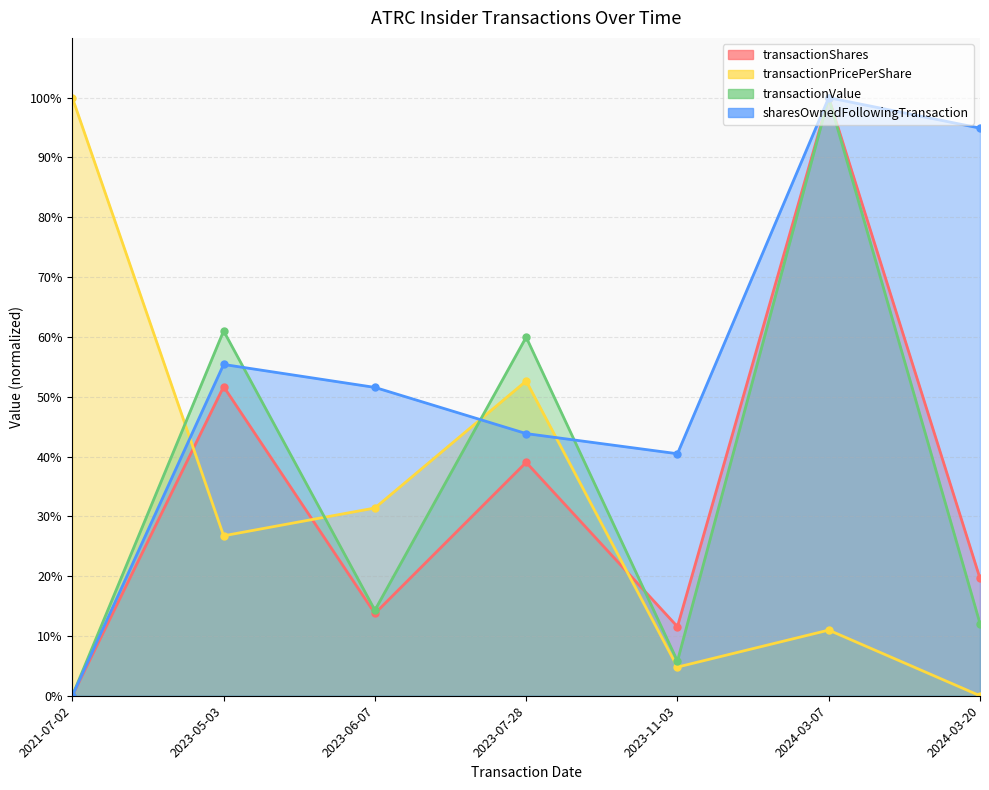

What position from the right is 2021-07-02?

7